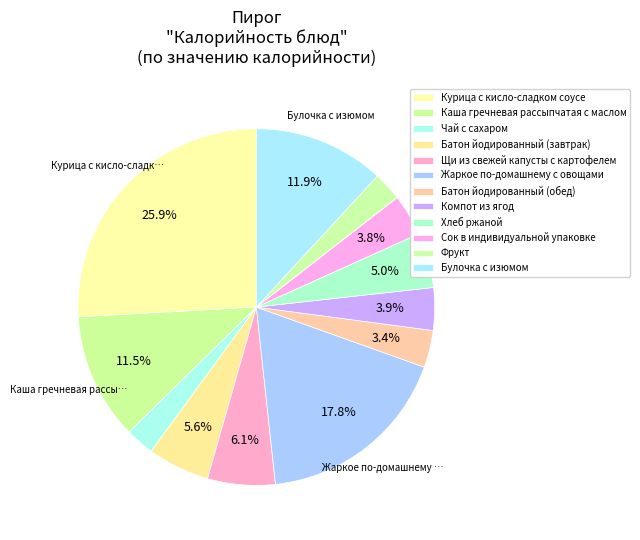

Combined, do Булочка с изюмом and Щи из свежей капусты с картофелем account for over 50%?

No